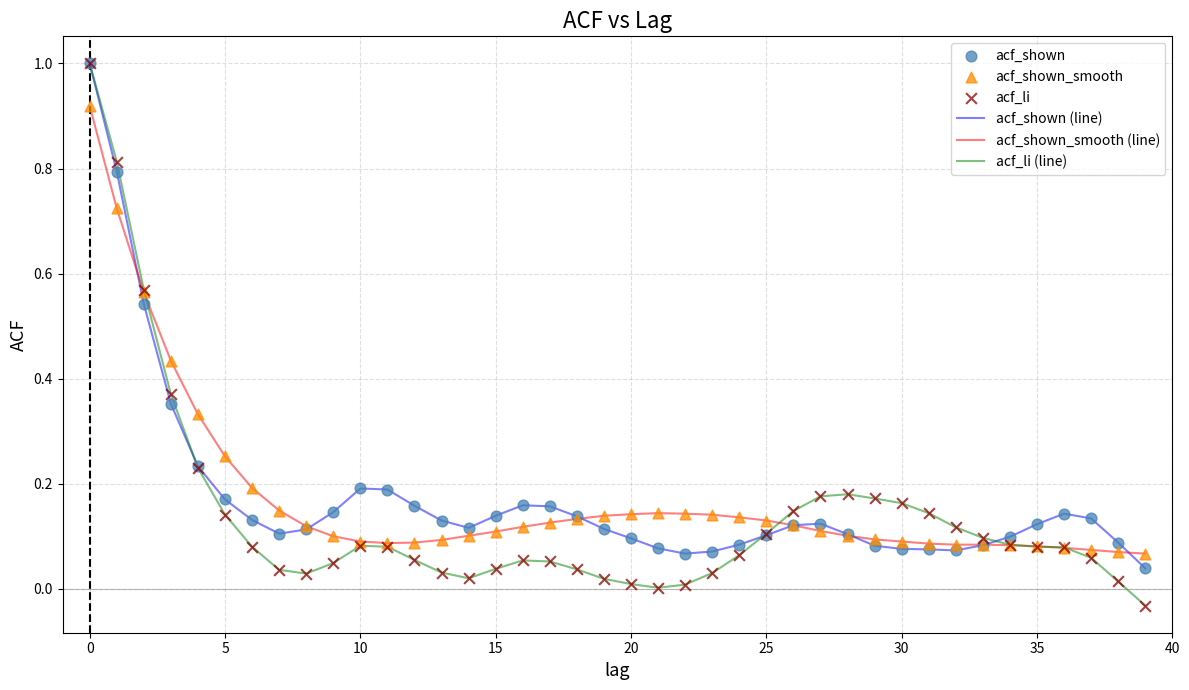

Which series has the largest range (max minus min)?

acf_li (line)